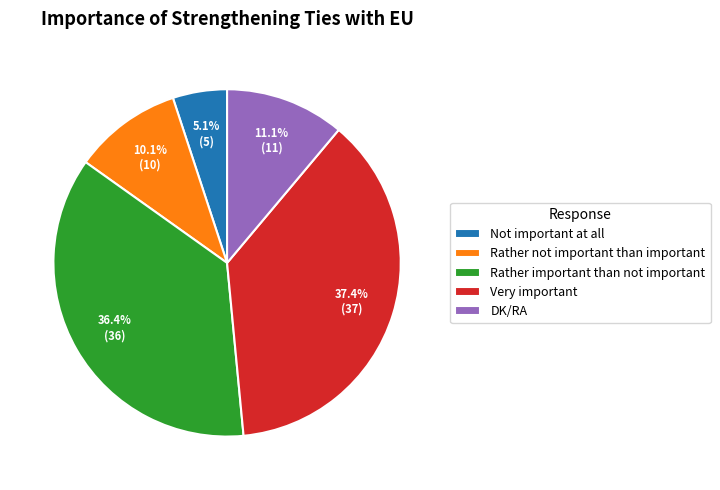

Which category has the smallest portion of the pie?

Not important at all